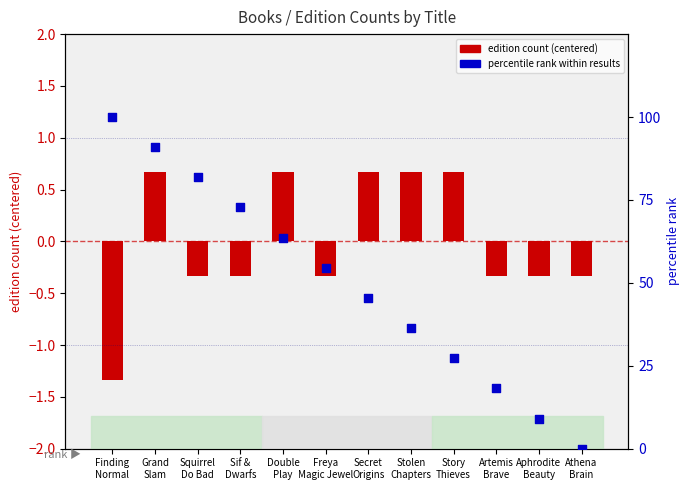

What is the total value across all series at Stolen
Chapters?

37.0